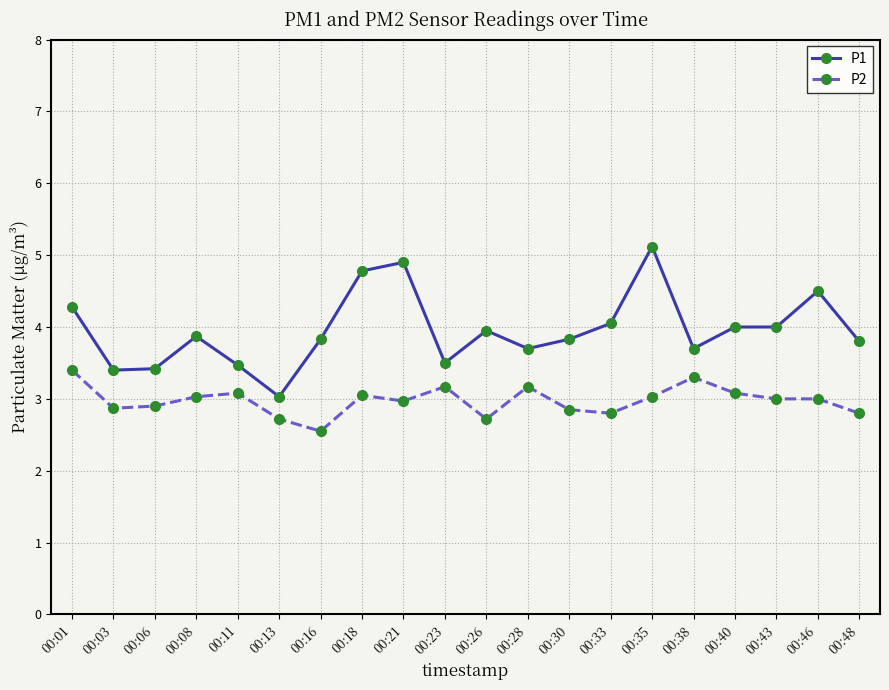

True or false: P1 has a value of 3.8 at 00:16.

True